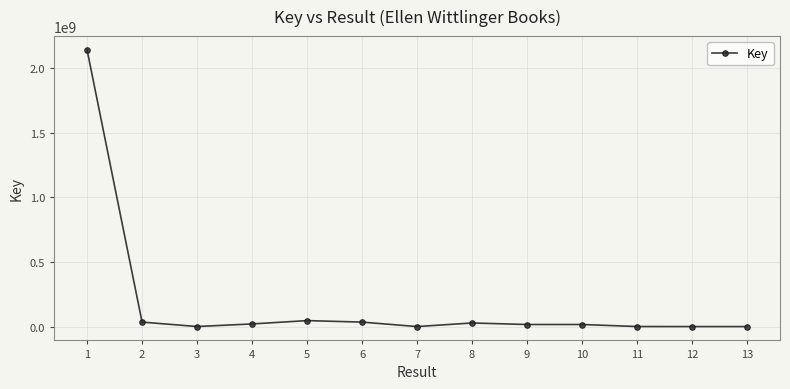

What is the sum of all values?

2349449994